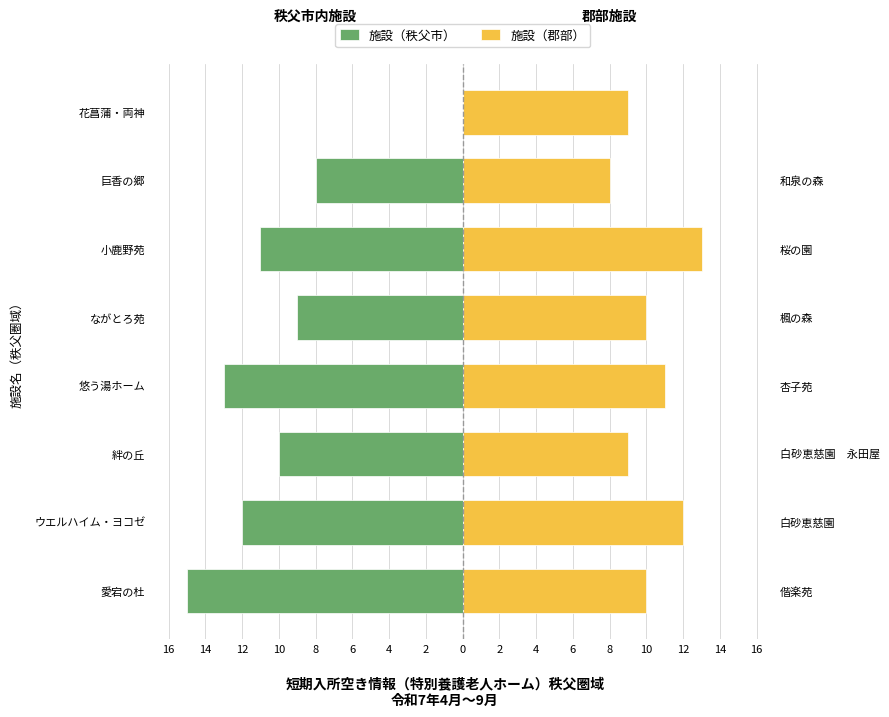

What is the average value of the 施設（郡部） series?

10